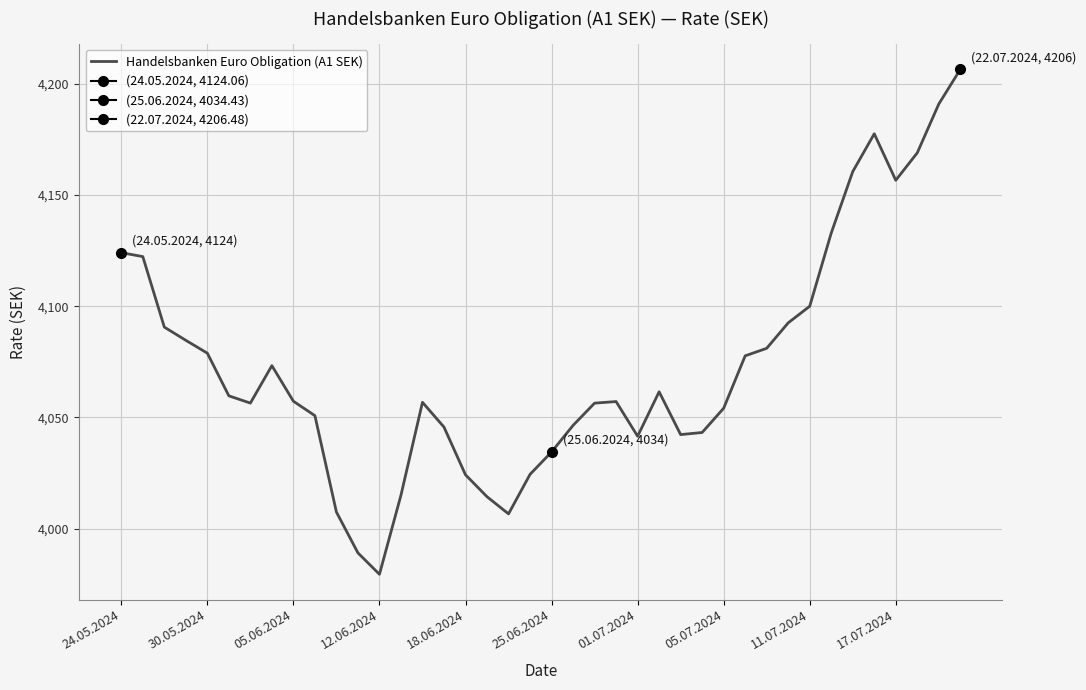

What is the change in value from 10 to 12?

-28.0